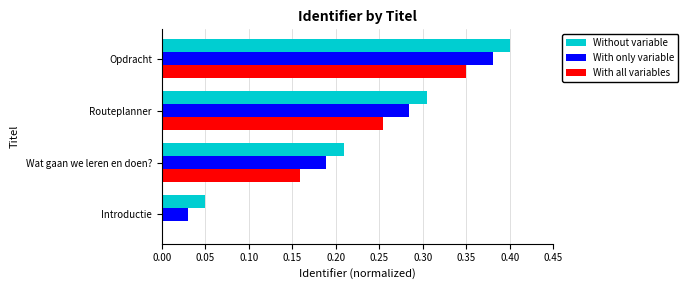

What is the sum of all With only variable values?

0.9